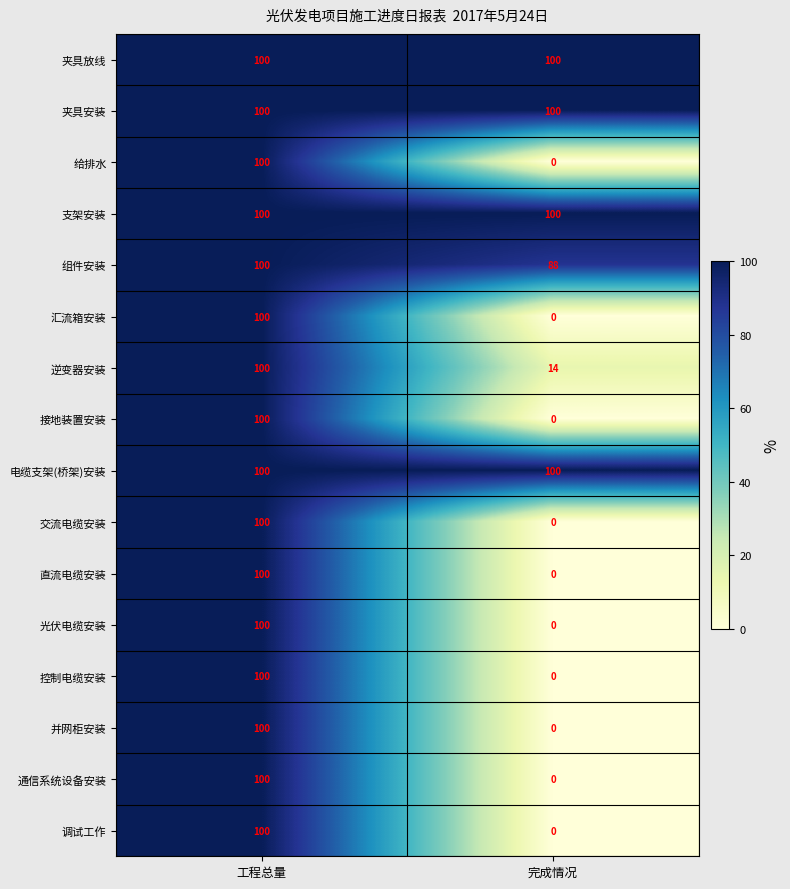

At how many categories does at least one series exceed 74?

2